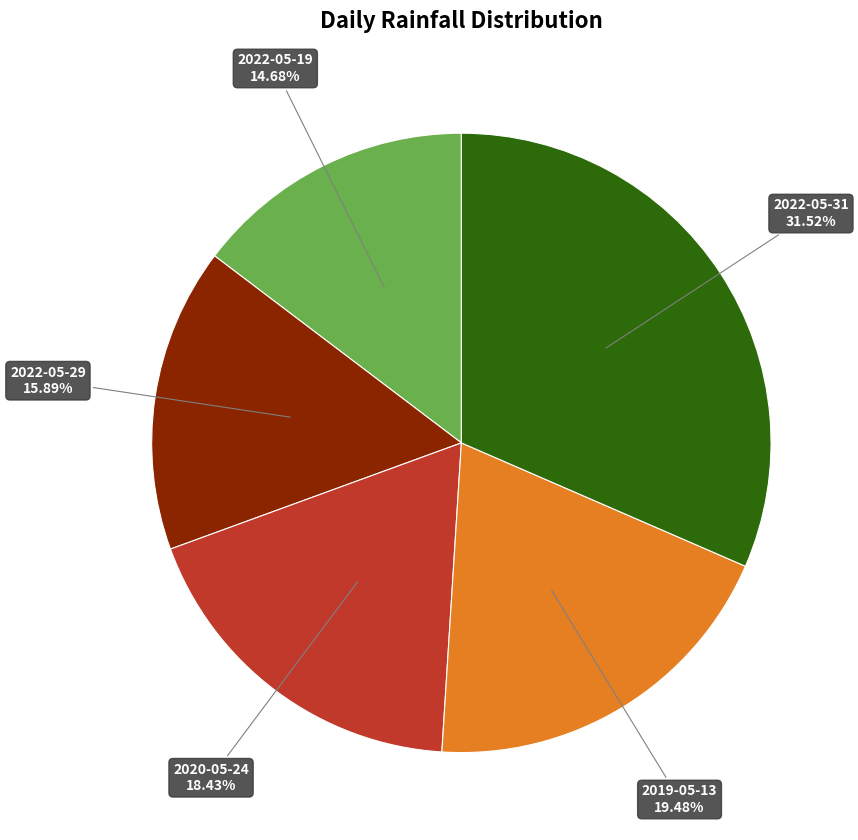

Is there a majority slice in this chart?

No